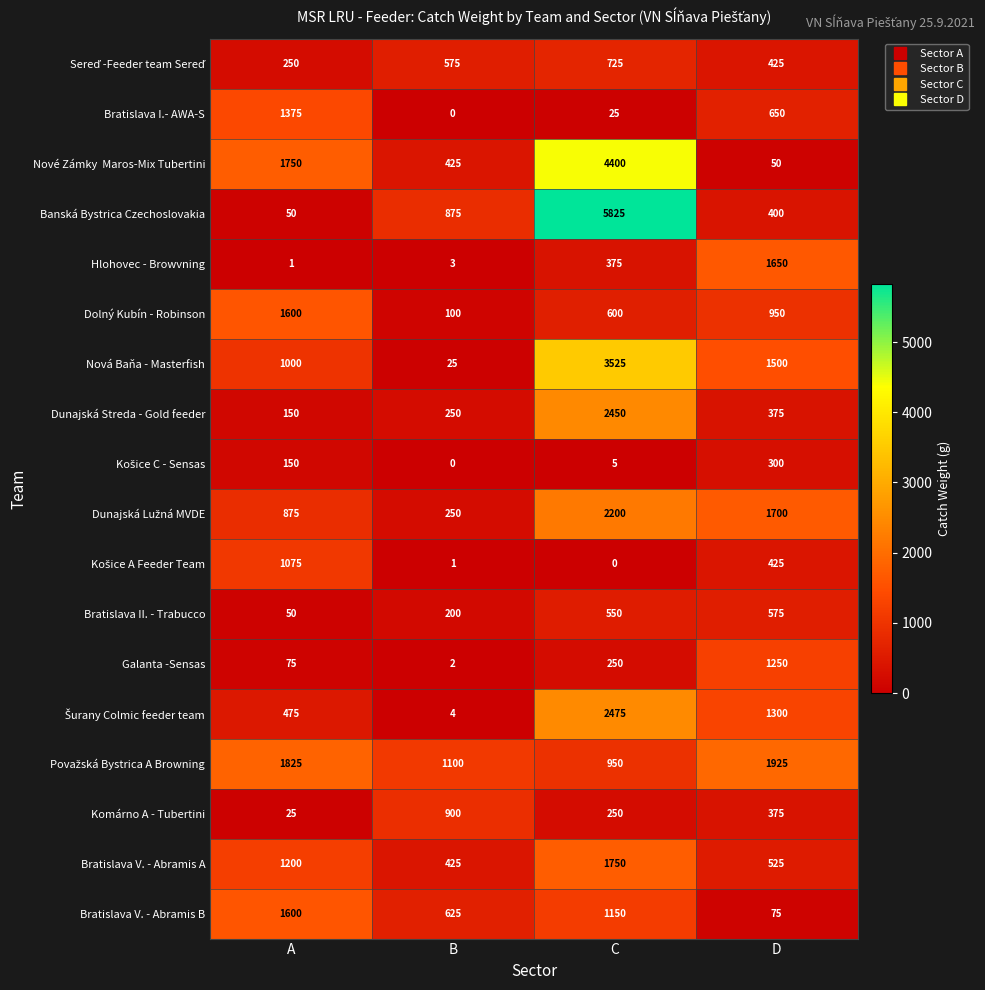

Where is Banská Bystrica Czechoslovakia nearest to the value 2937?

B